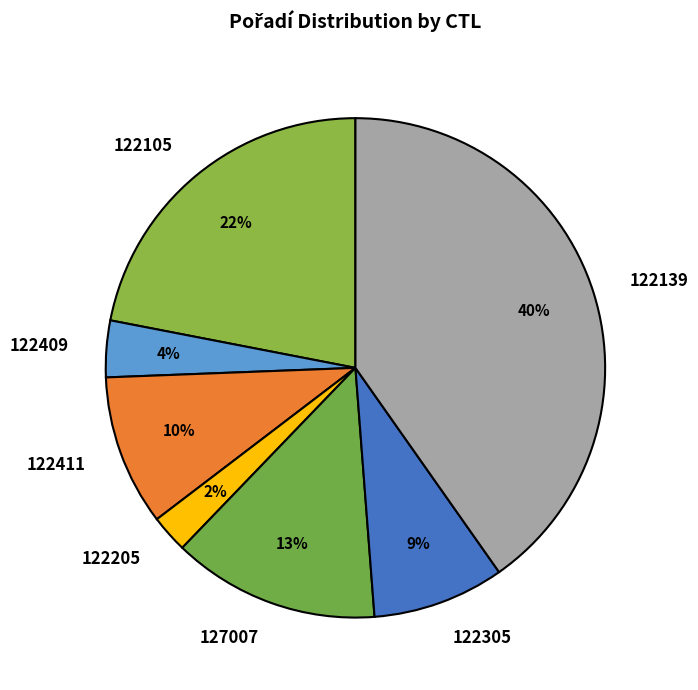

Which has a higher value, 122411 or 122305?

122411